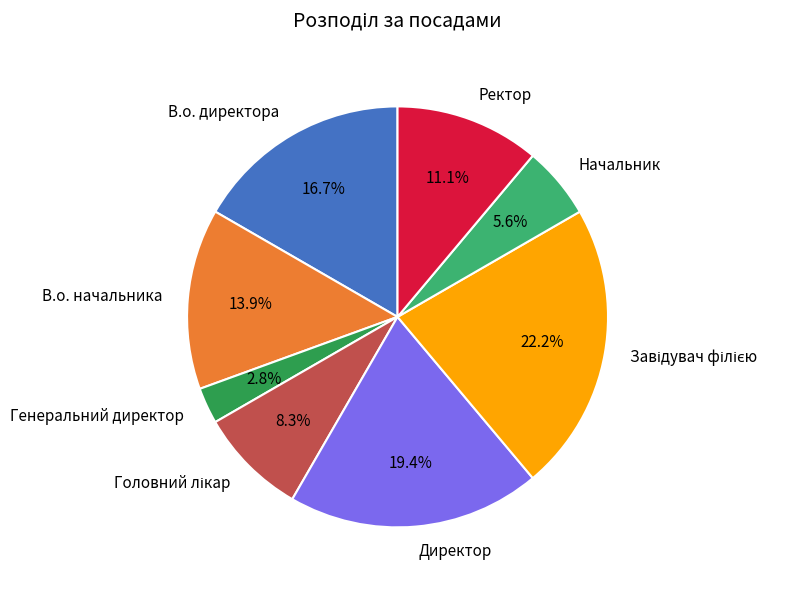

To the nearest percent, what is the average slice percentage?

12%